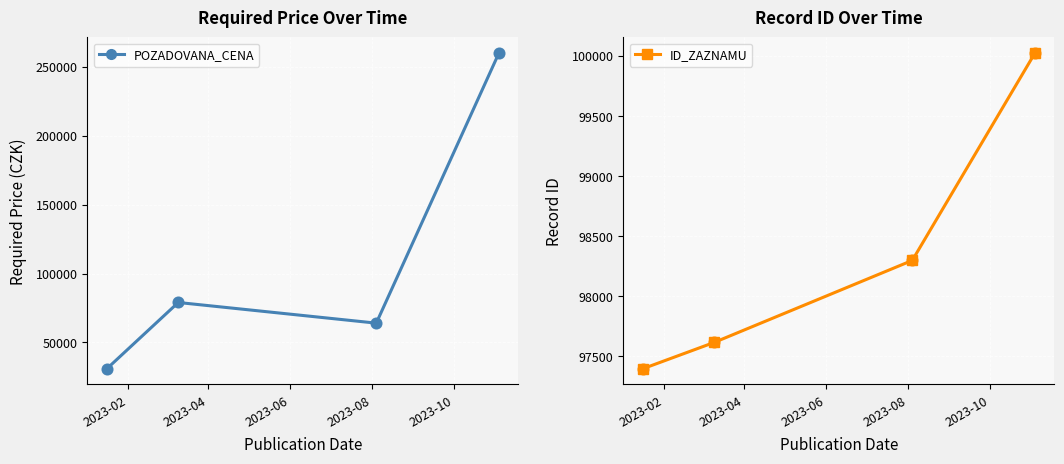

Which series contains the lowest Y value?

POZADOVANA_CENA